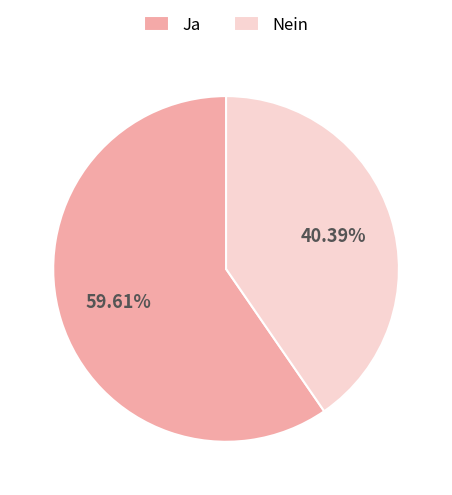

What is the majority slice?

Ja